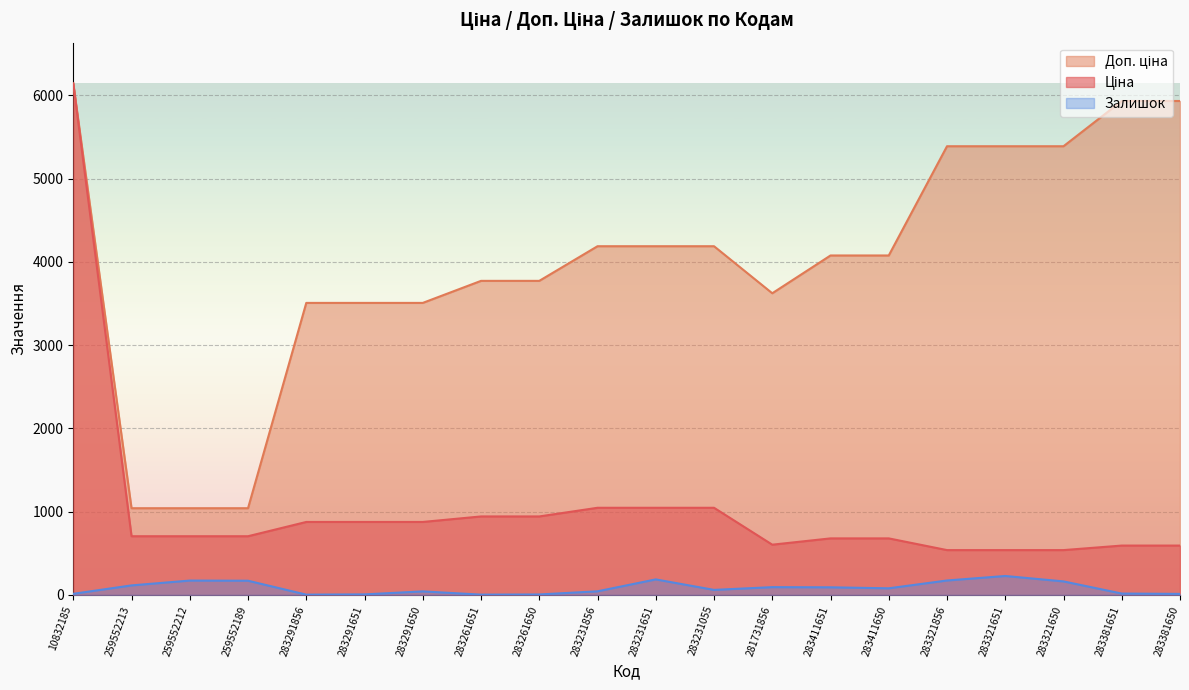

What is the value of the Ціна point at the 17th from the left?

539.0